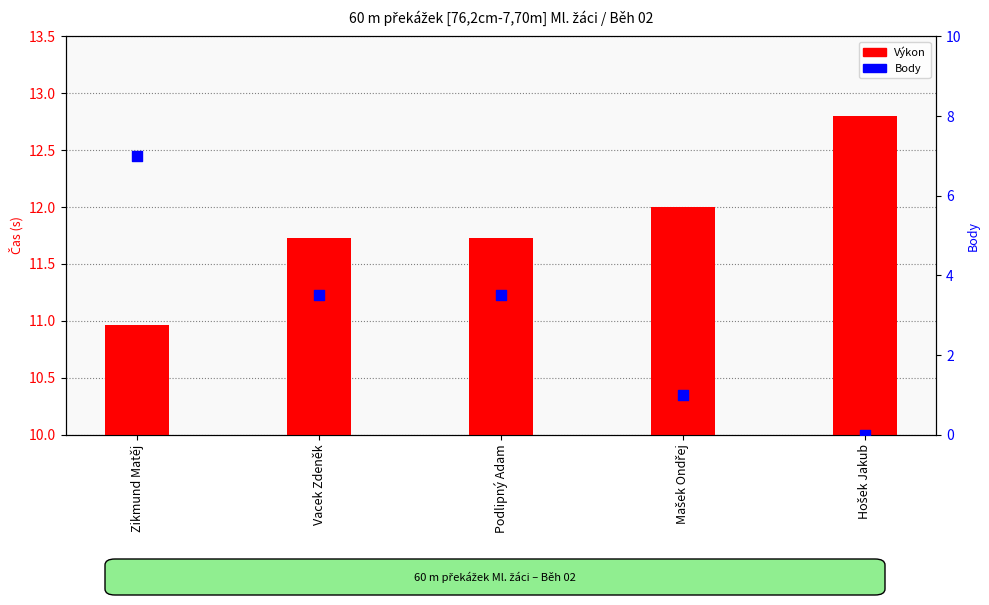

Which series contains the lowest Y value?

Body